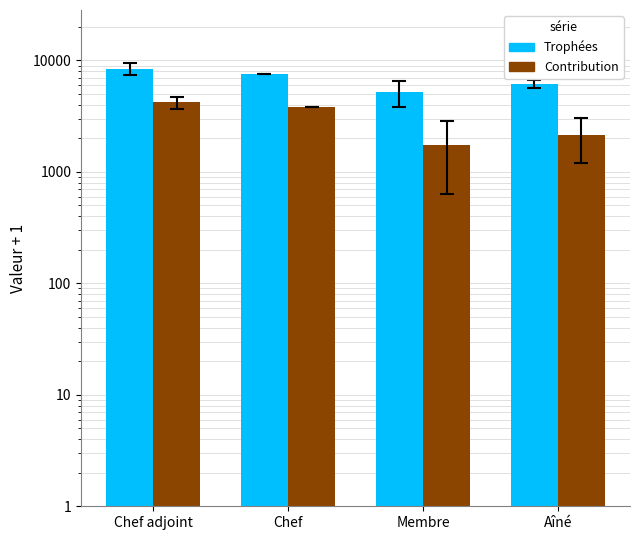

Reading left to right, transcribe all the data shown in this chart.

Trophées: Chef adjoint=8406.7	Chef=7623.0	Membre=5184.6	Aîné=6199.0
Contribution: Chef adjoint=4203.7	Chef=3812.0	Membre=1755.4	Aîné=2123.3